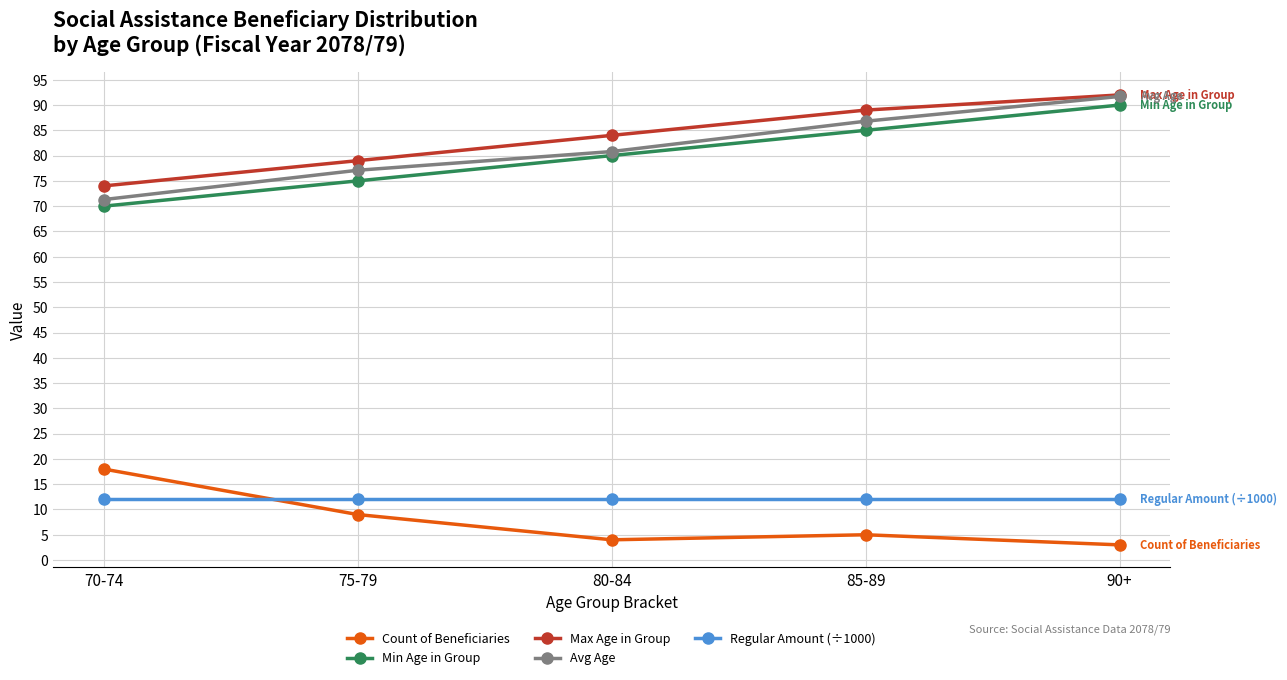

Does the chart display data point markers on the line(s)?

Yes